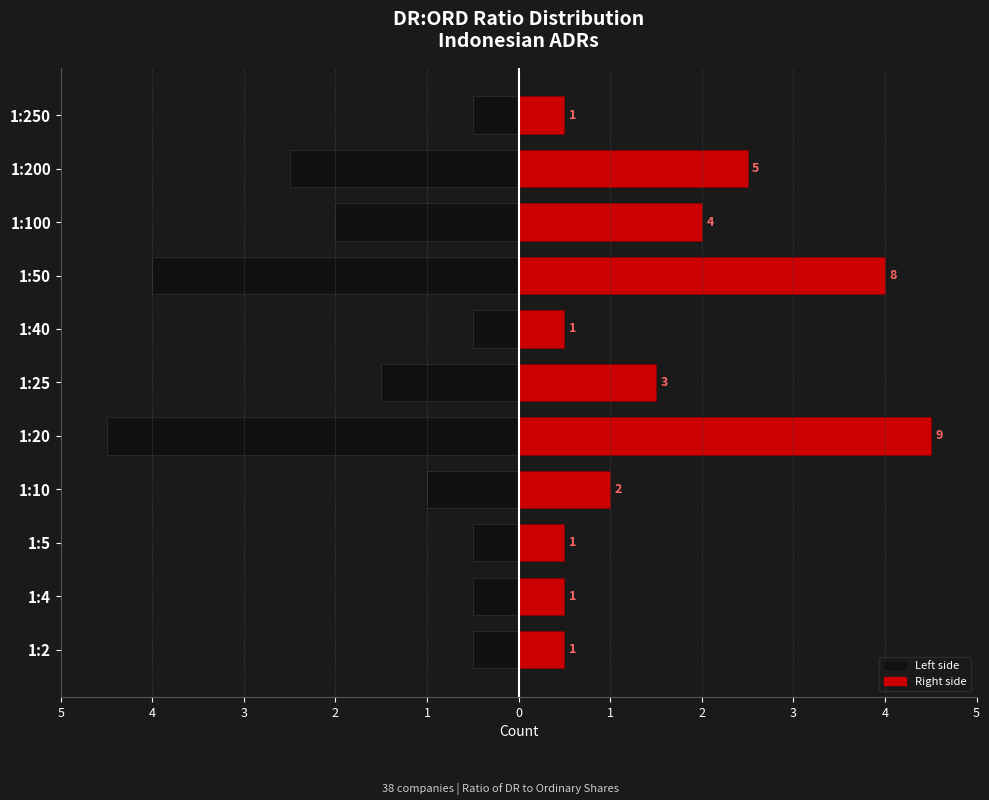

List the series in order of their overall mean, highest first.

Right, Left